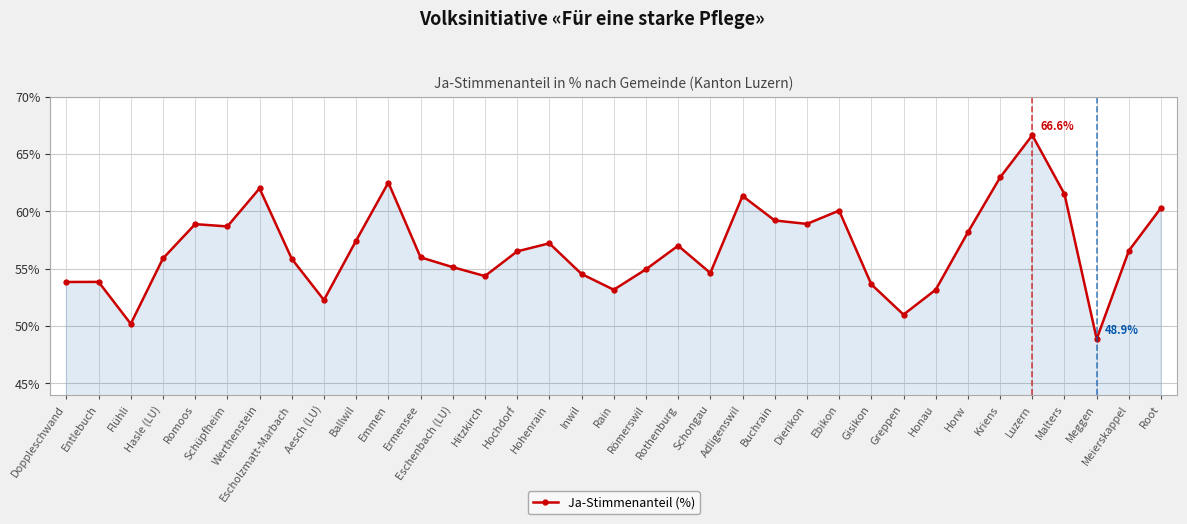

True or false: the data has more than 2 interior local peaks.

True